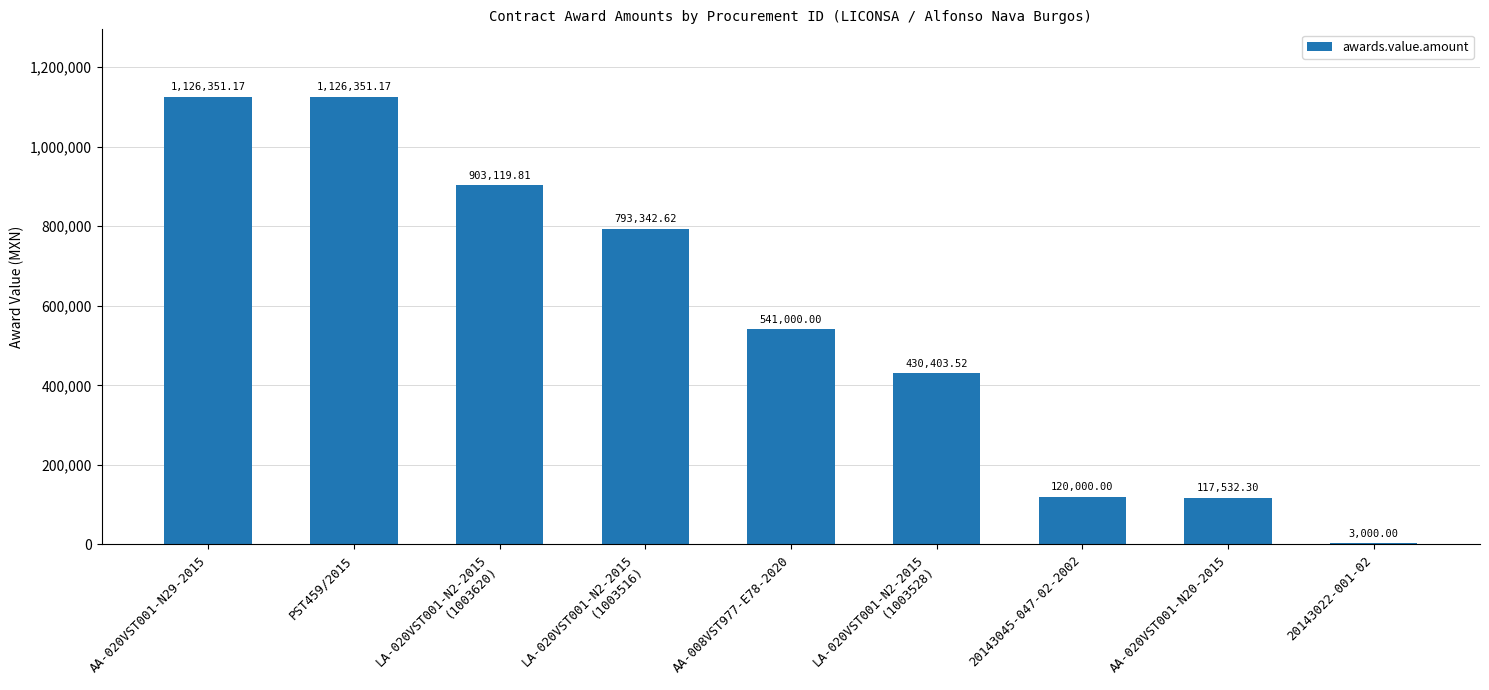

What is the ratio of the value at 20143045-047-02-2002 to the value at 20143022-001-02?

40.0